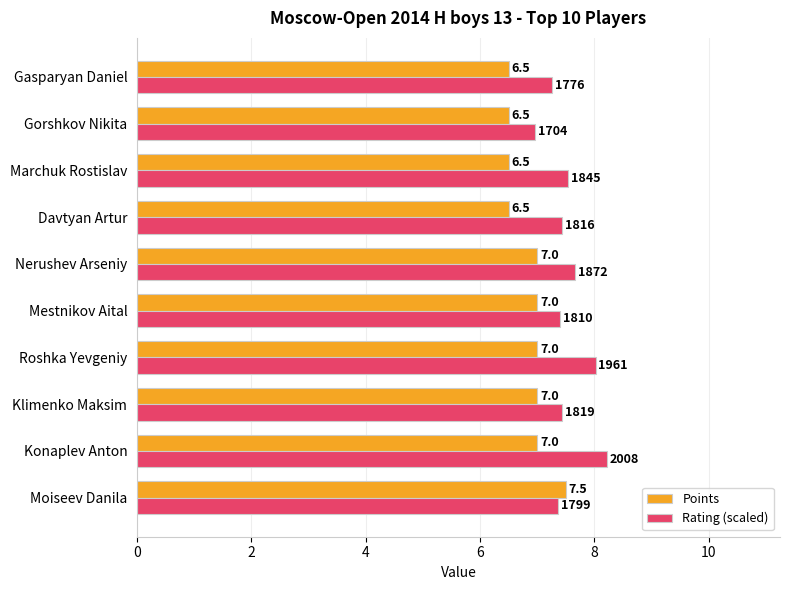

Which series has the largest range (max minus min)?

Rating (scaled)